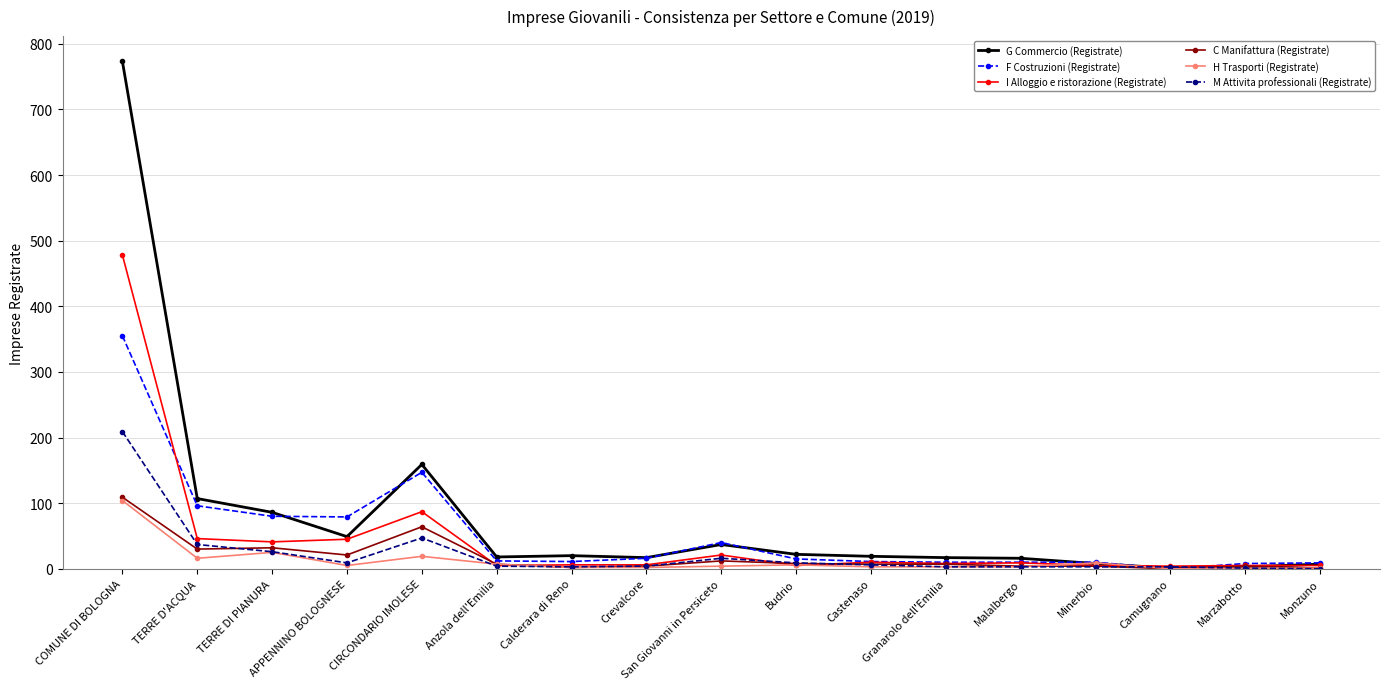

Where is the first local minimum for H Trasporti (Registrate)?

TERRE D'ACQUA